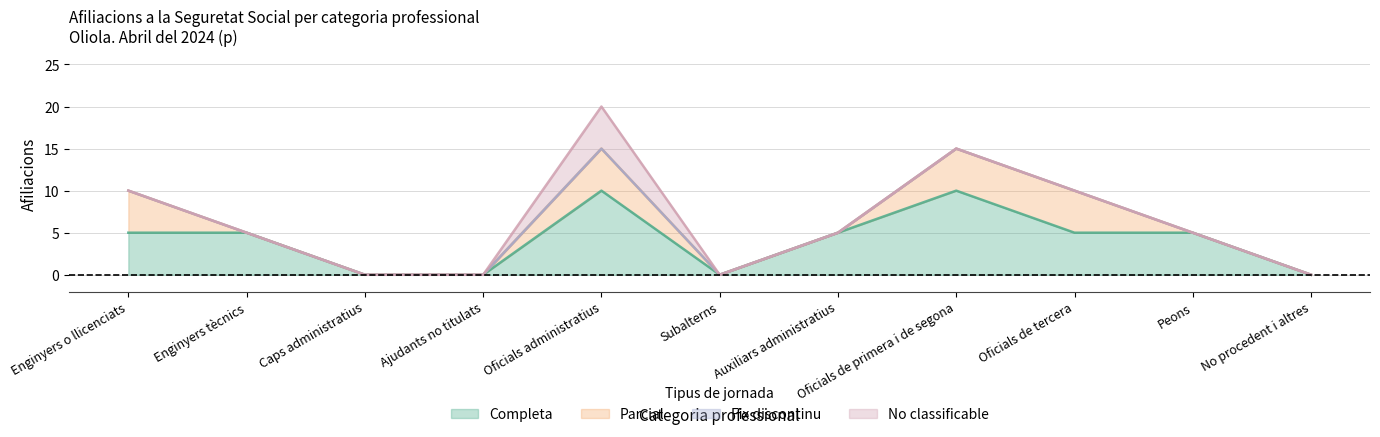

What is the value of the Parcial point at the 1st from the left?

5